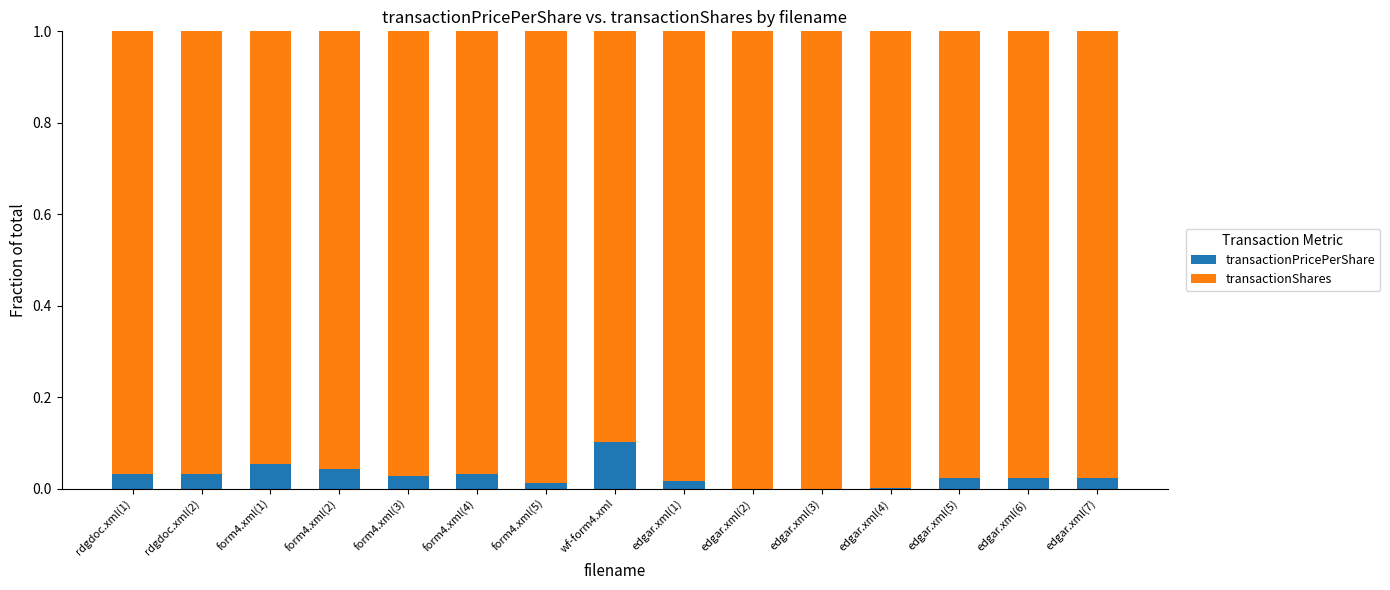

What is the sum of all transactionPricePerShare values?

0.4